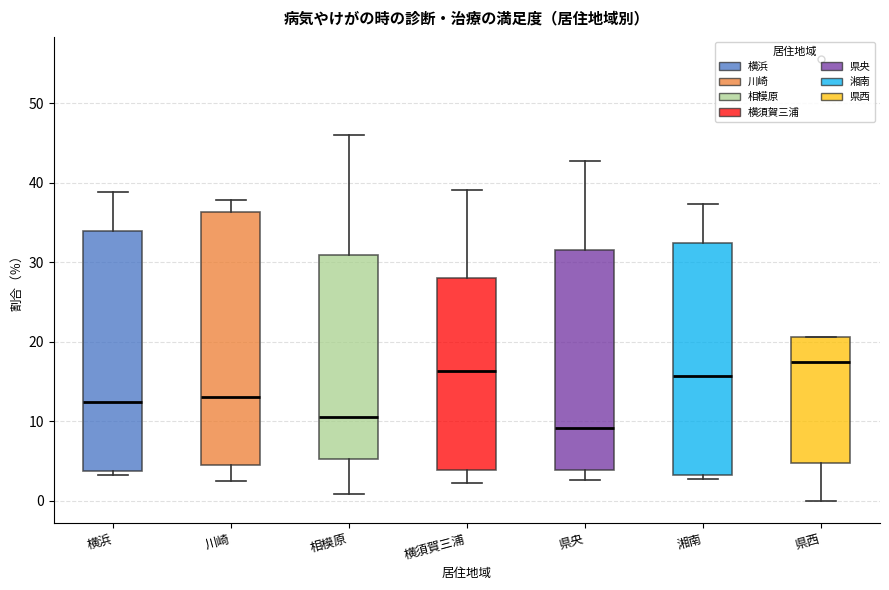

Reading left to right, read every box against the y-axis: the position of its median line, the range the box covers, and the ends of its whiskers. The values are not printed on the chart, so give them approximately, as read against the axis.

横浜: median 13, box 4 to 34, whiskers 3 to 39
川崎: median 13, box 5 to 36, whiskers 3 to 38
相模原: median 11, box 5 to 31, whiskers 1 to 46
横須賀三浦: median 16, box 4 to 28, whiskers 2 to 39
県央: median 9, box 4 to 32, whiskers 3 to 43
湘南: median 16, box 3 to 33, whiskers 3 (just below the box's lower edge) to 37
県西: median 18, box 5 to 21, whiskers 0 to 21